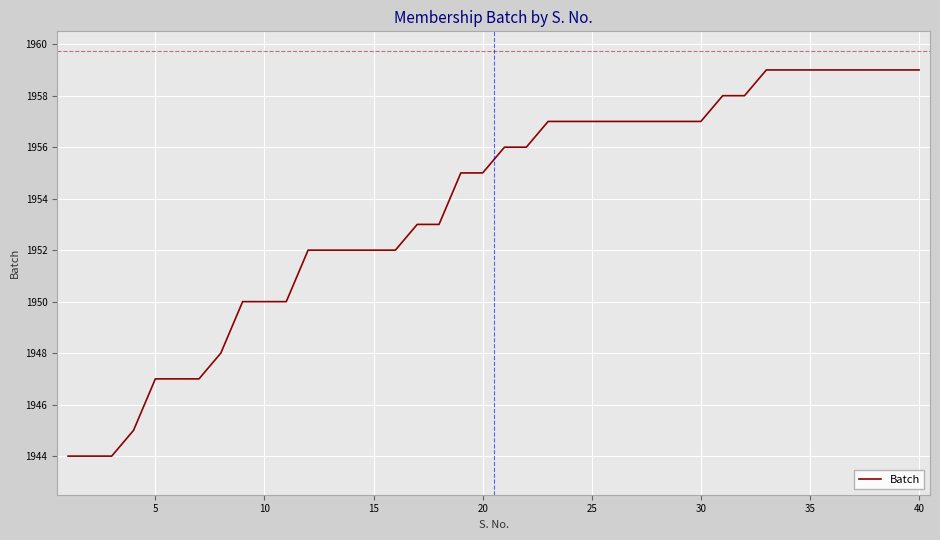

What is the maximum value shown in the chart?

1959